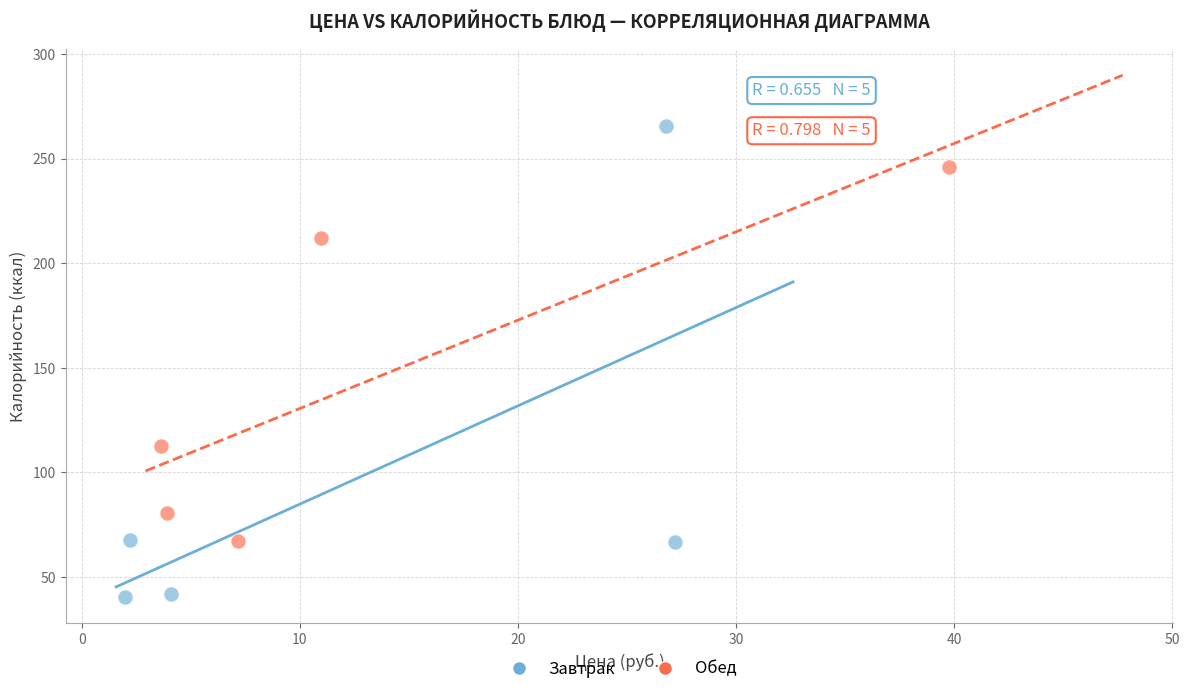

Which series contains the lowest Y value?

Завтрак